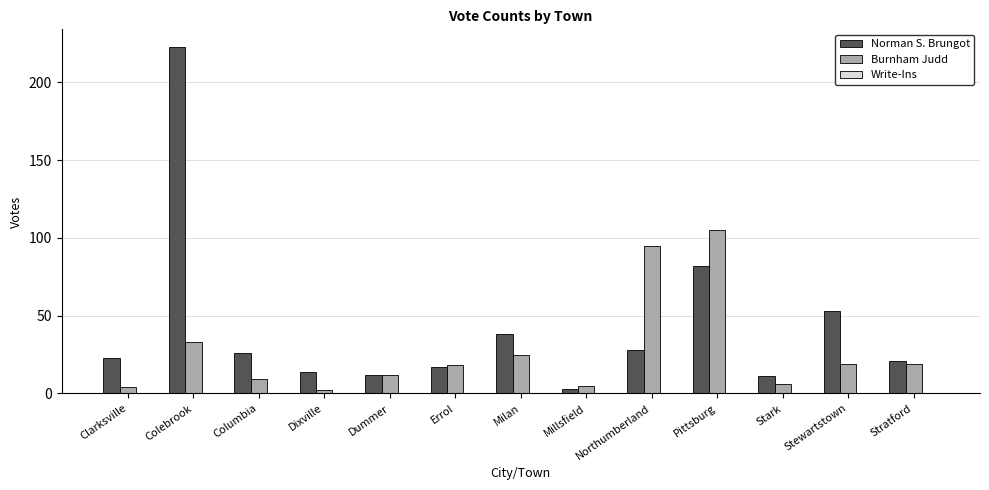

Rank the series at Millsfield from lowest to highest value.

Norman S. Brungot, Burnham Judd